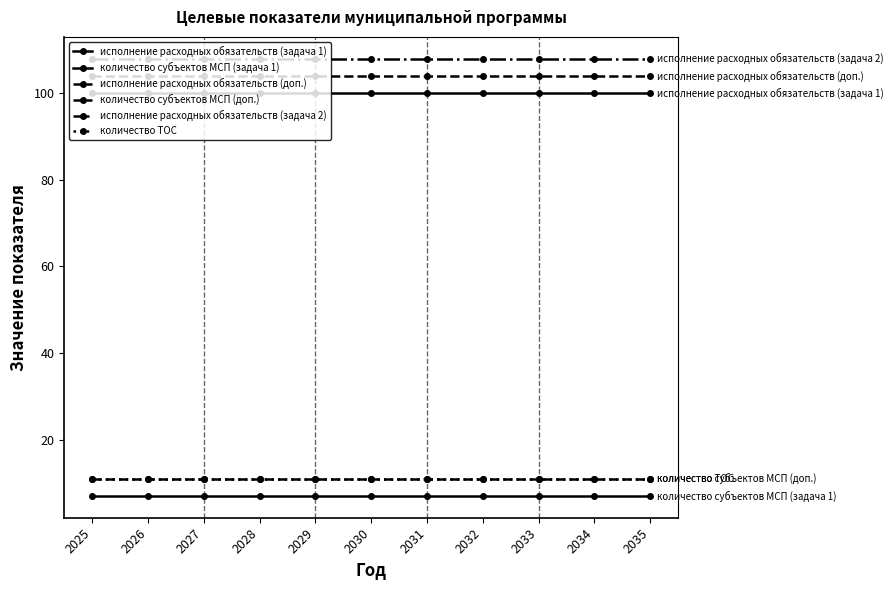

What is the minimum value for исполнение расходных обязательств (задача 2)?

108